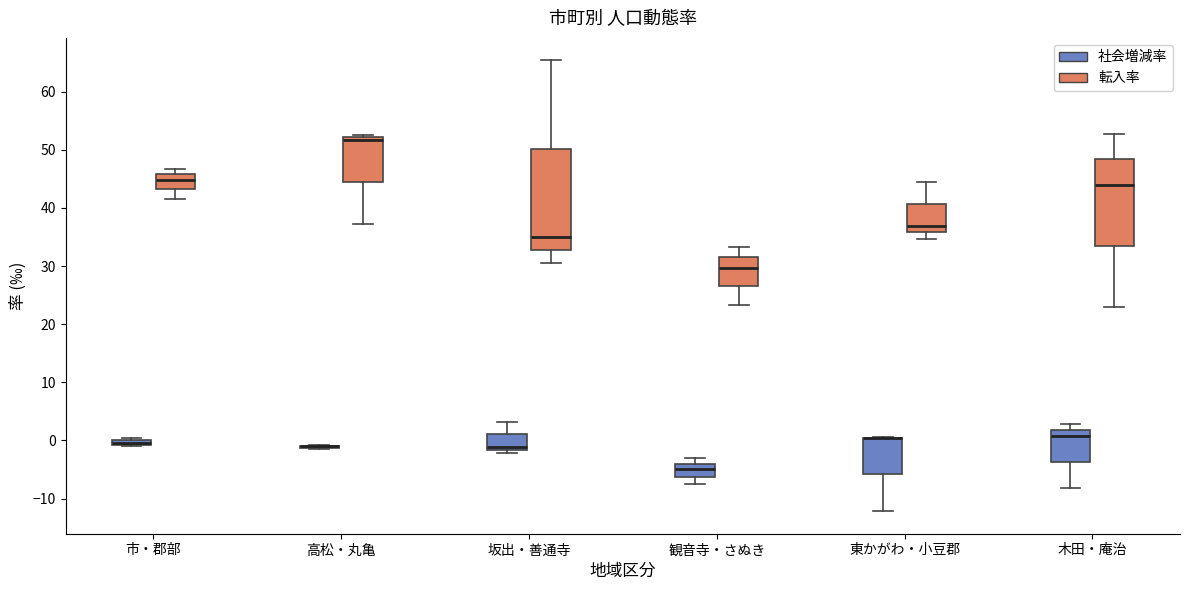

Which box is the tallest, from its lower edge to its upper edge?

坂出・善通寺 (転入率)